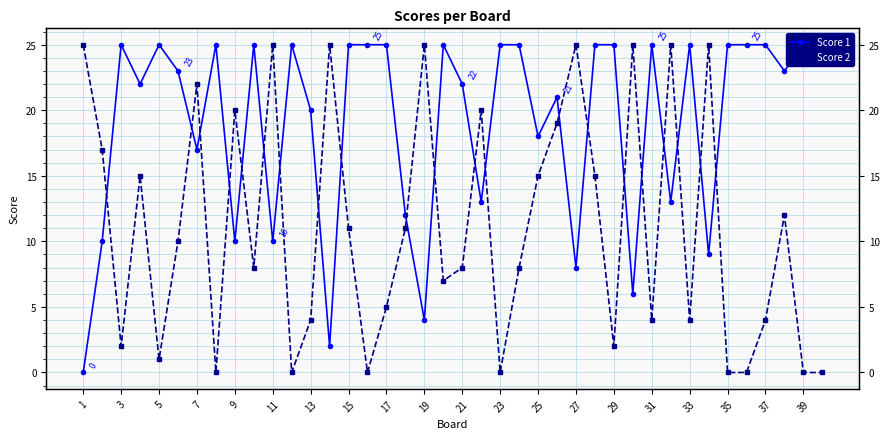

Which series has the largest total across all categories?

Score 1